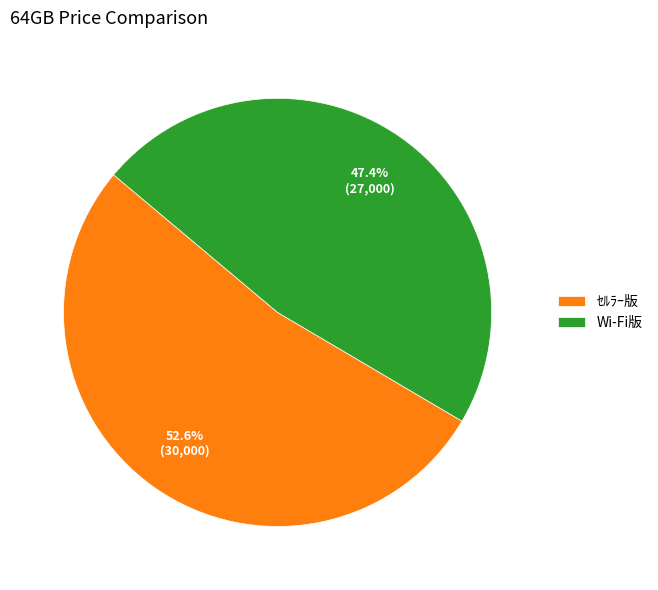

To the nearest percent, what portion does Wi-Fi版 represent?

47%